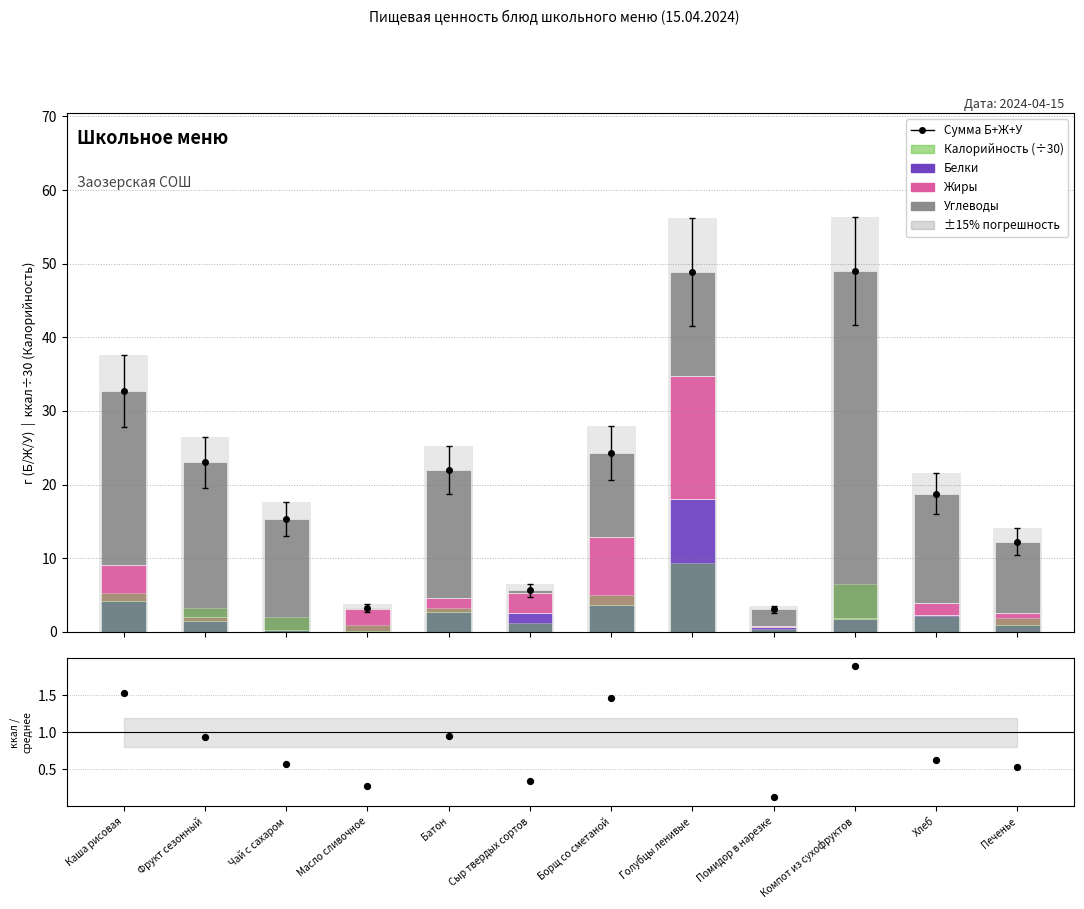

Which series reaches the maximum Y coordinate?

Углеводы